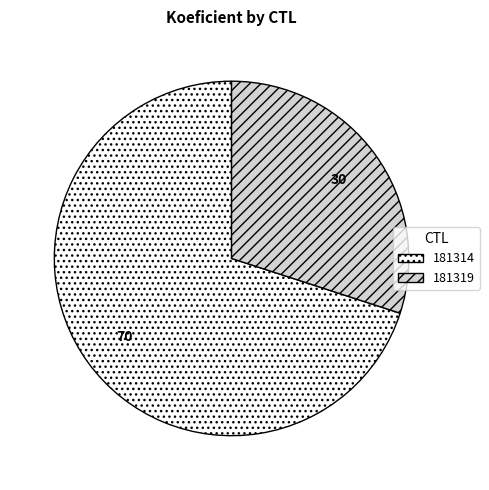

What is the ratio of the value at 181319 to the value at 181314?

0.4